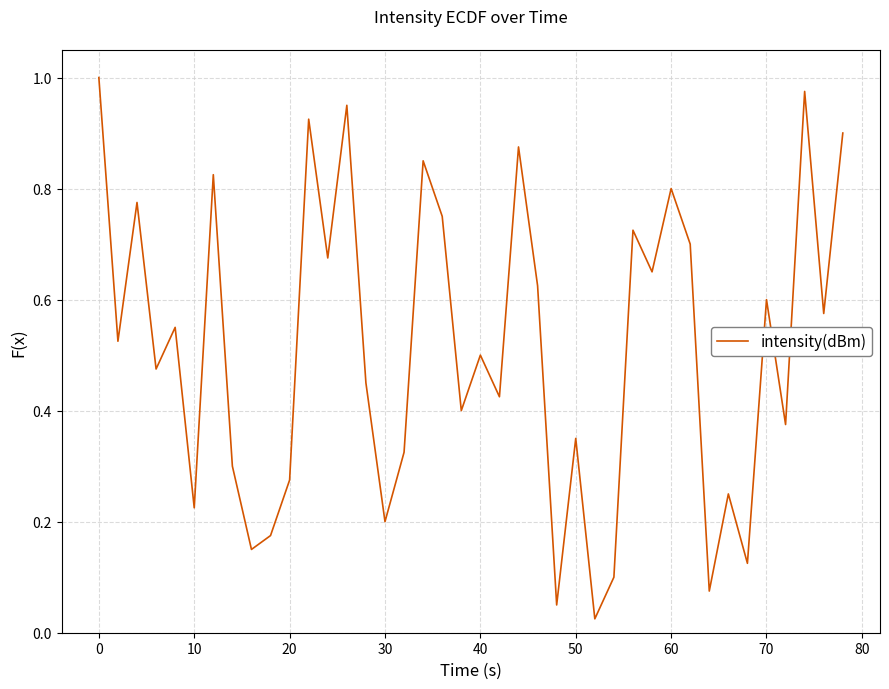

How many lines are shown in the chart?

1